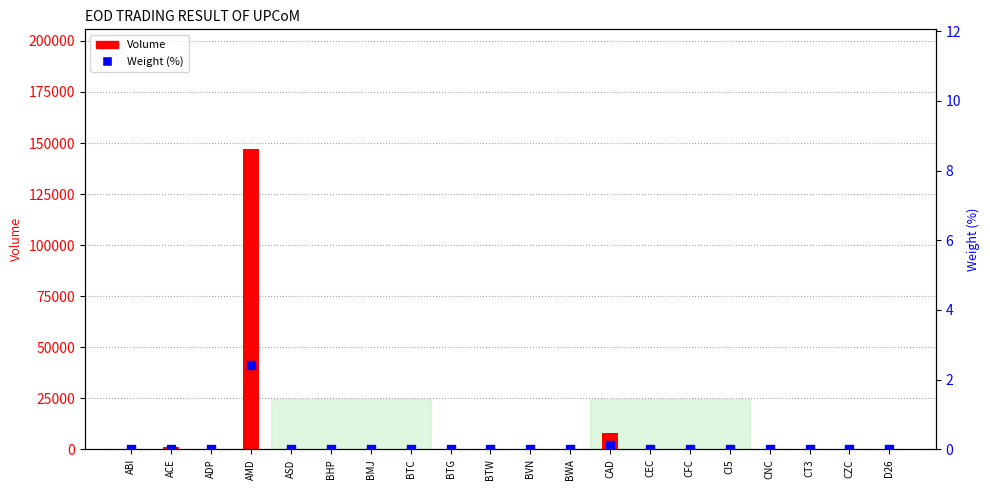

What are all the series names shown in the legend?

Volume, Weight (%)